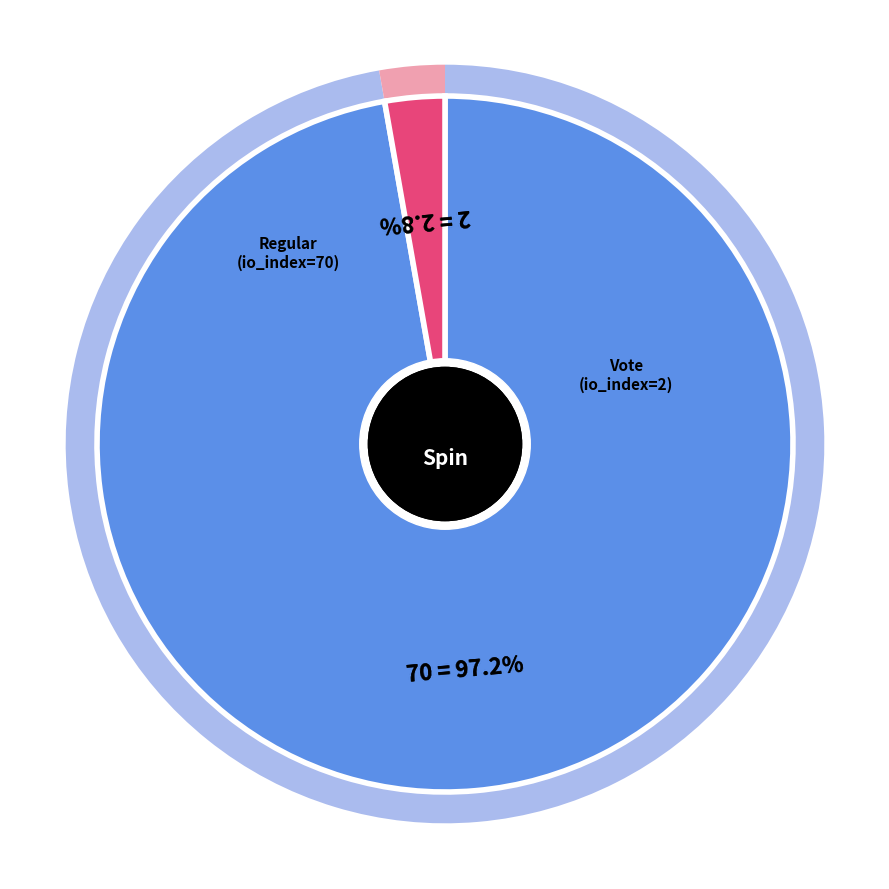

Which slice represents more than half of the pie?

Regular (io_index=70)